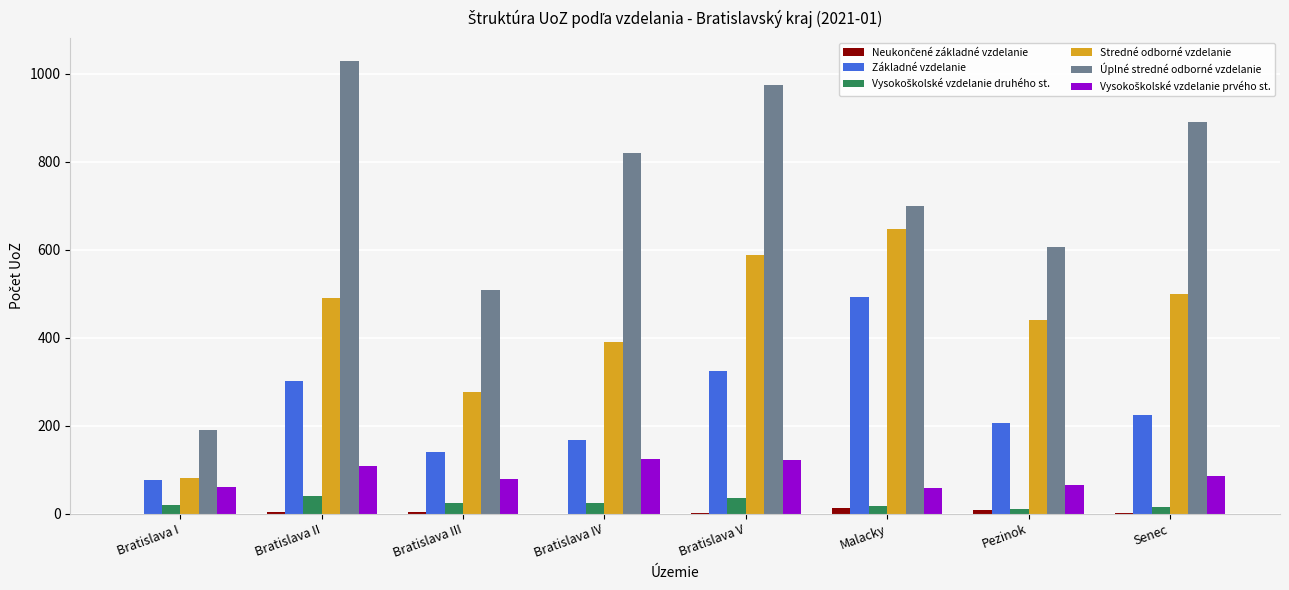

How many distinct data groups are displayed?

6